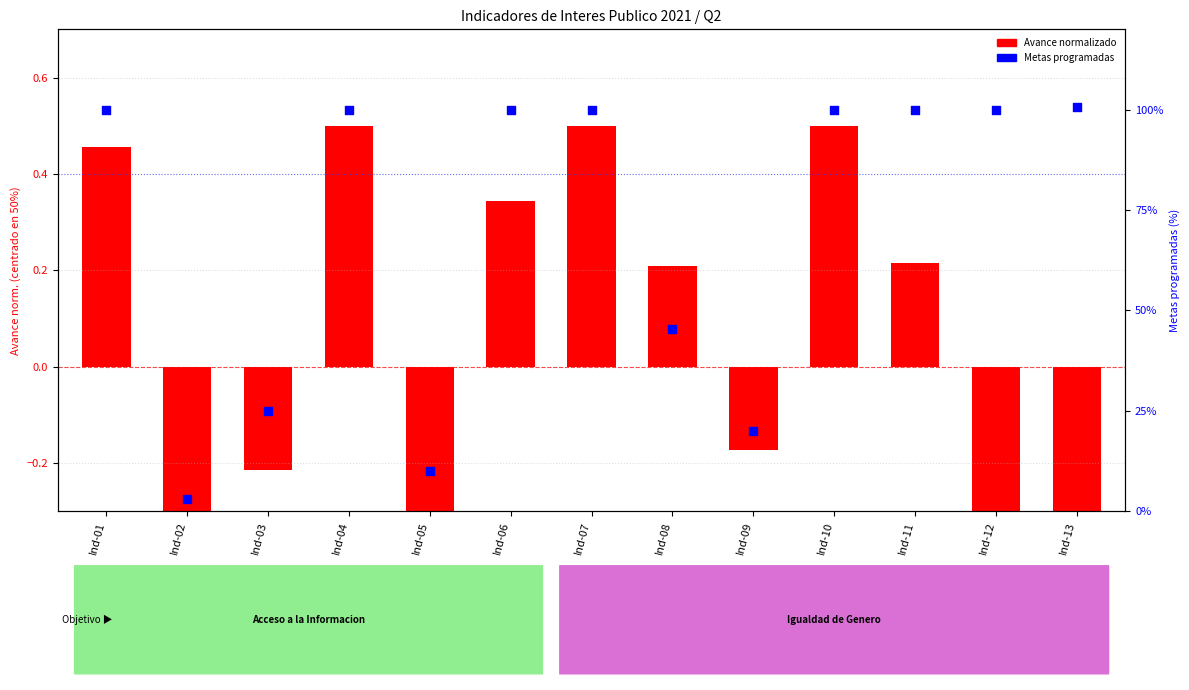

Which series contains the lowest Y value?

Avance normalizado (centrado en 50)